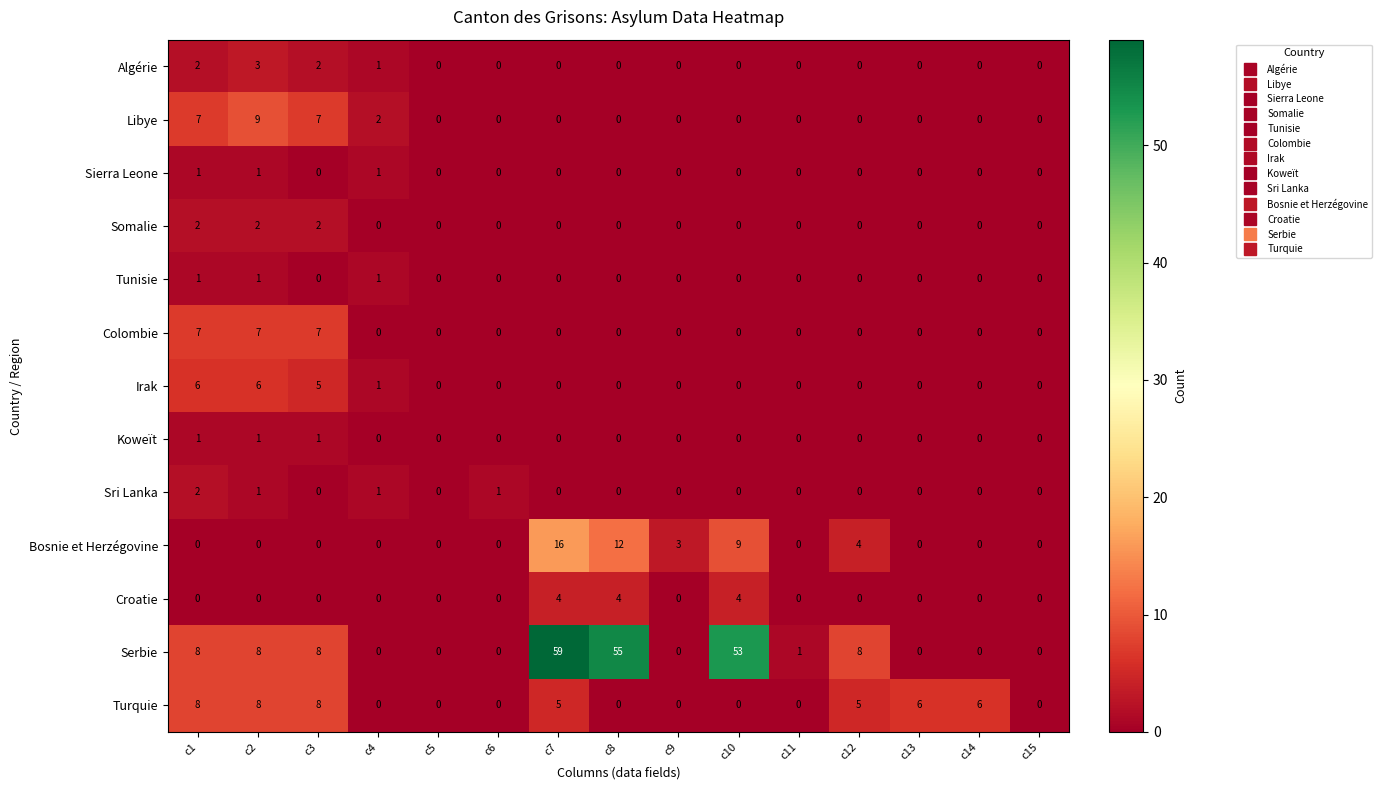

What is the sum of all Tunisie values?

3